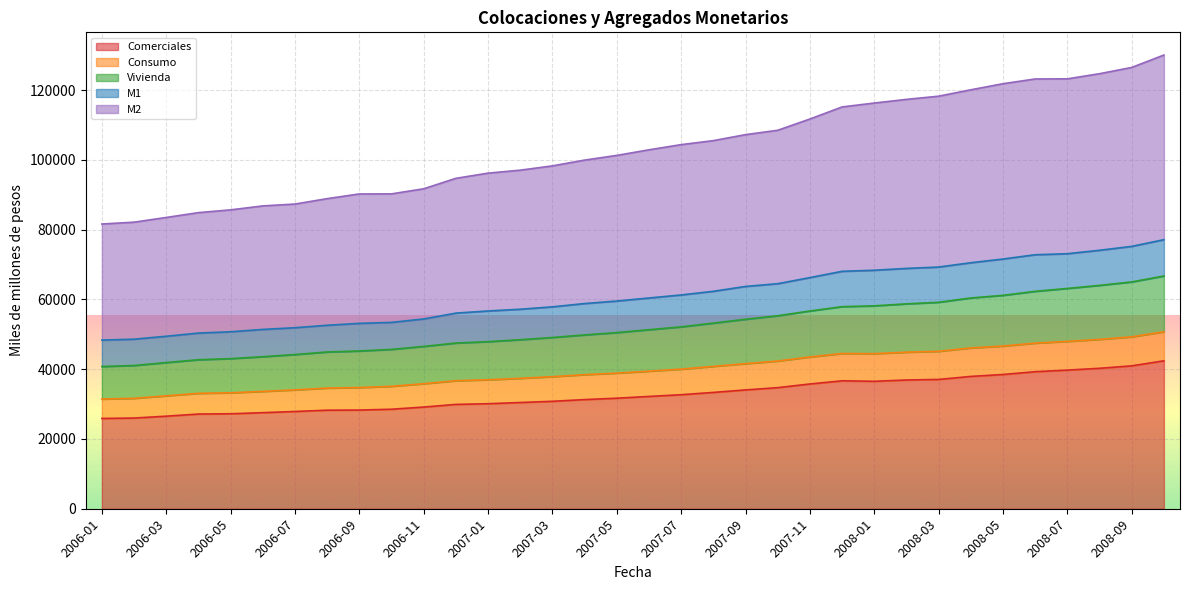

Where does the Comerciales series first go above 32190?

2007-06